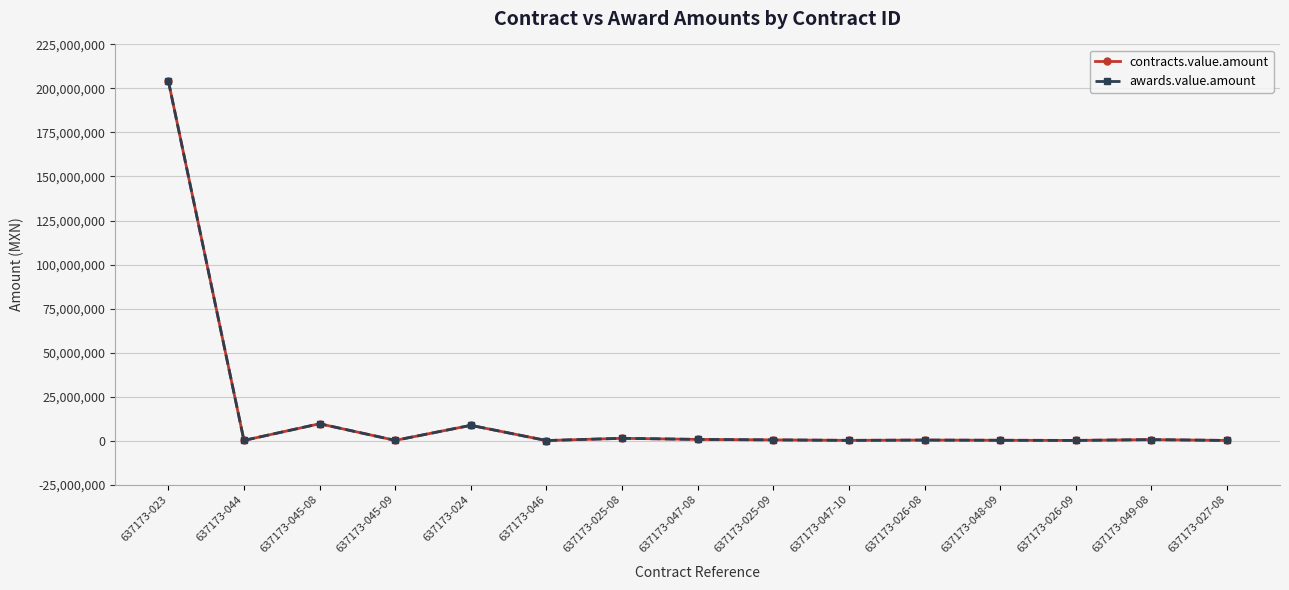

Does the chart have visible grid lines?

Yes